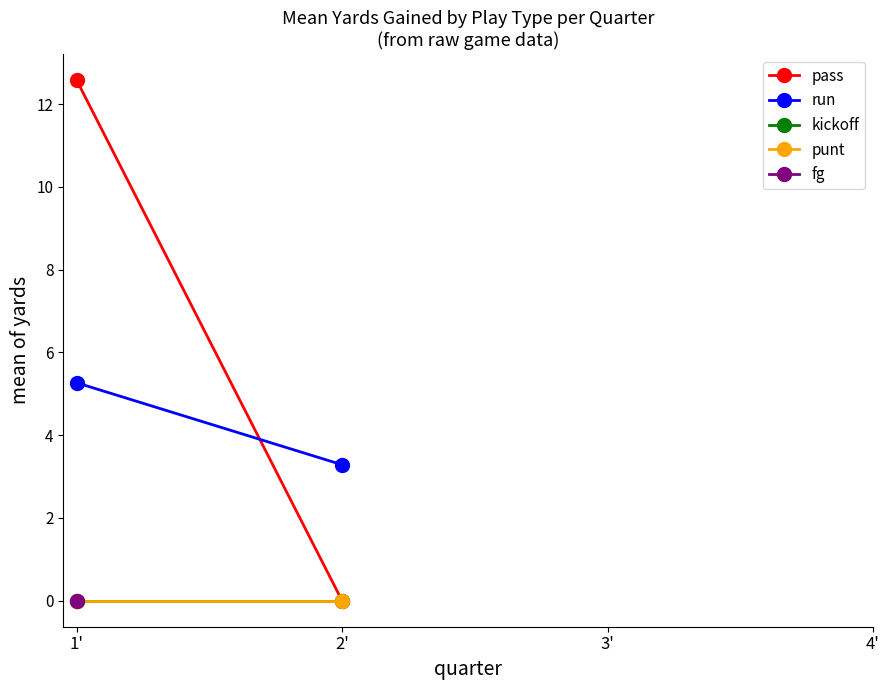

How many data points in pass are less than 12?

1